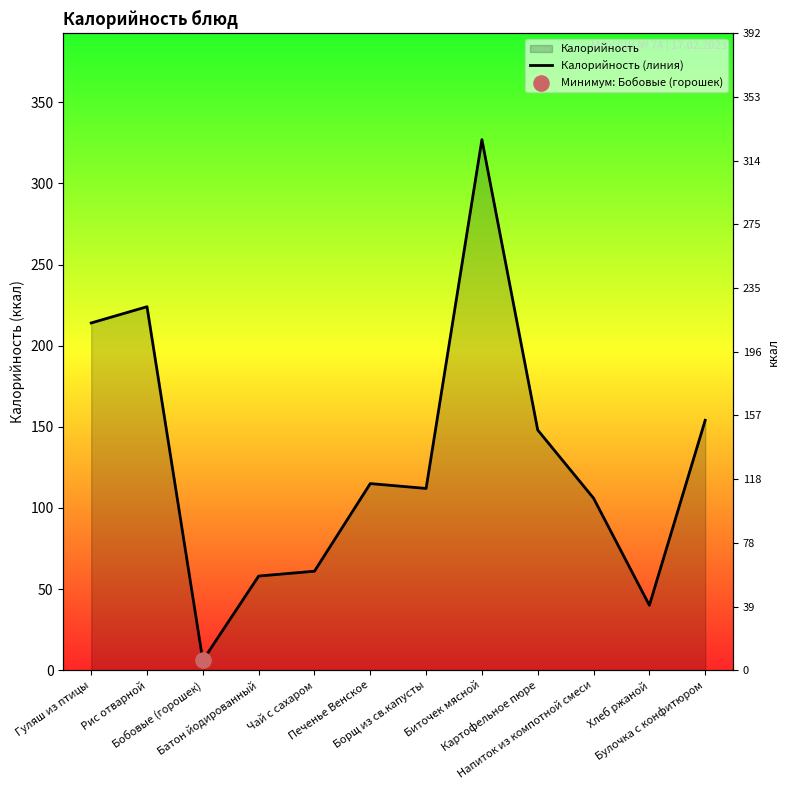

Between Батон йодированный and Напиток из компотной смеси, which is larger?

Напиток из компотной смеси